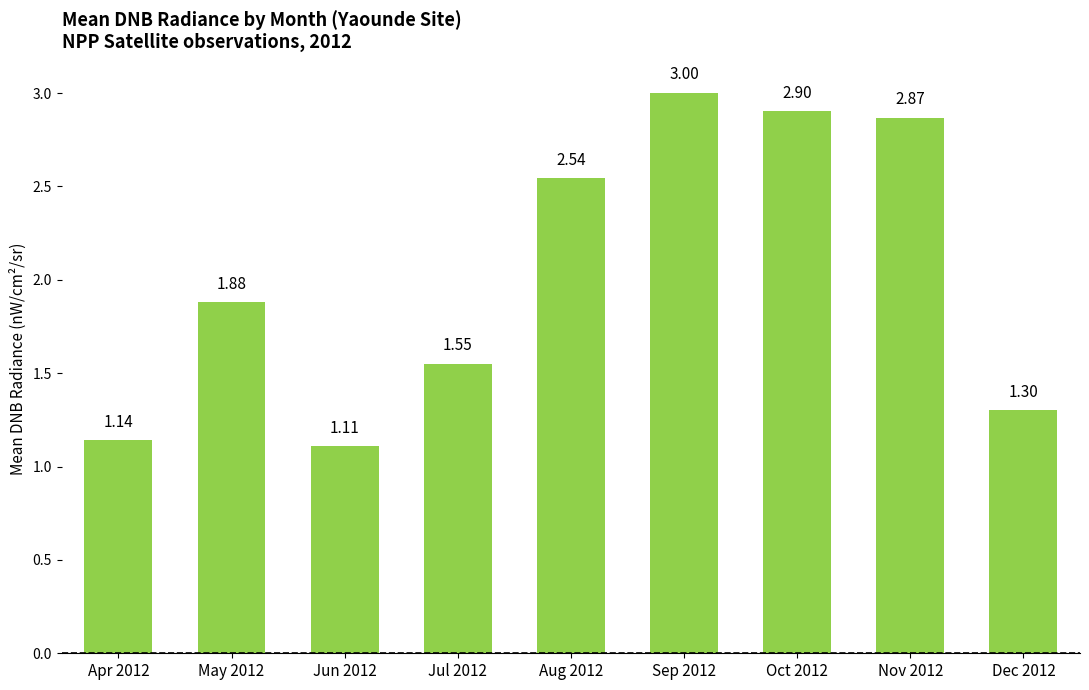

What is the label of the 9th bar from the left?

Dec 2012